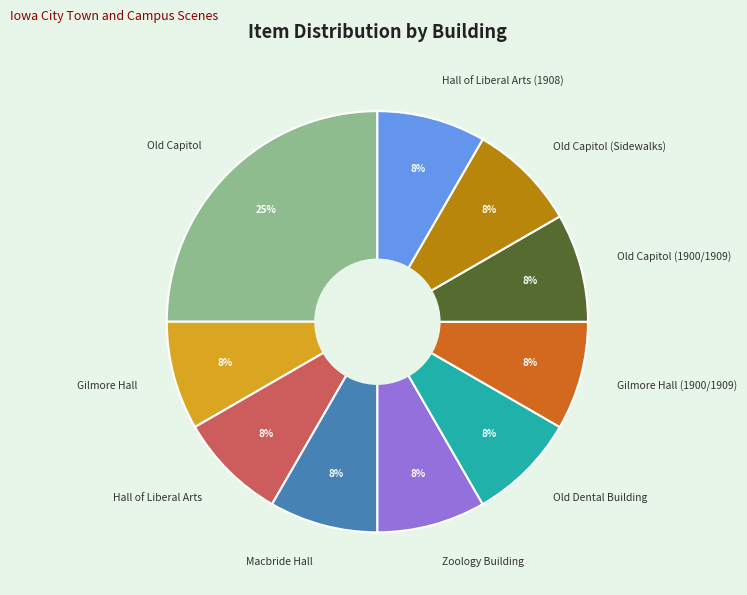

The Macbride Hall slice represents 3% of the pie. True or false?

False